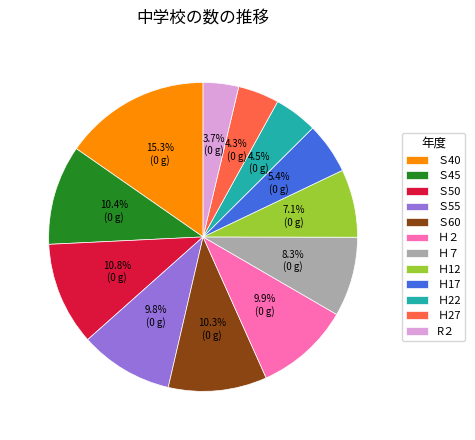

Is the sum of Ｓ60 and Ｈ27 greater than half?

No